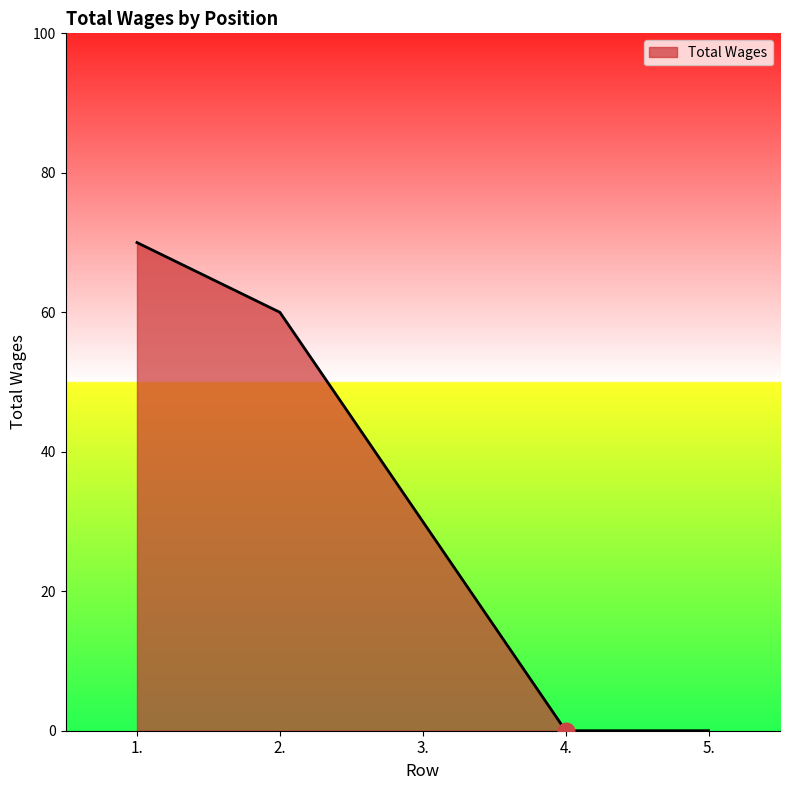

Between 4. and 1., which is larger?

1.